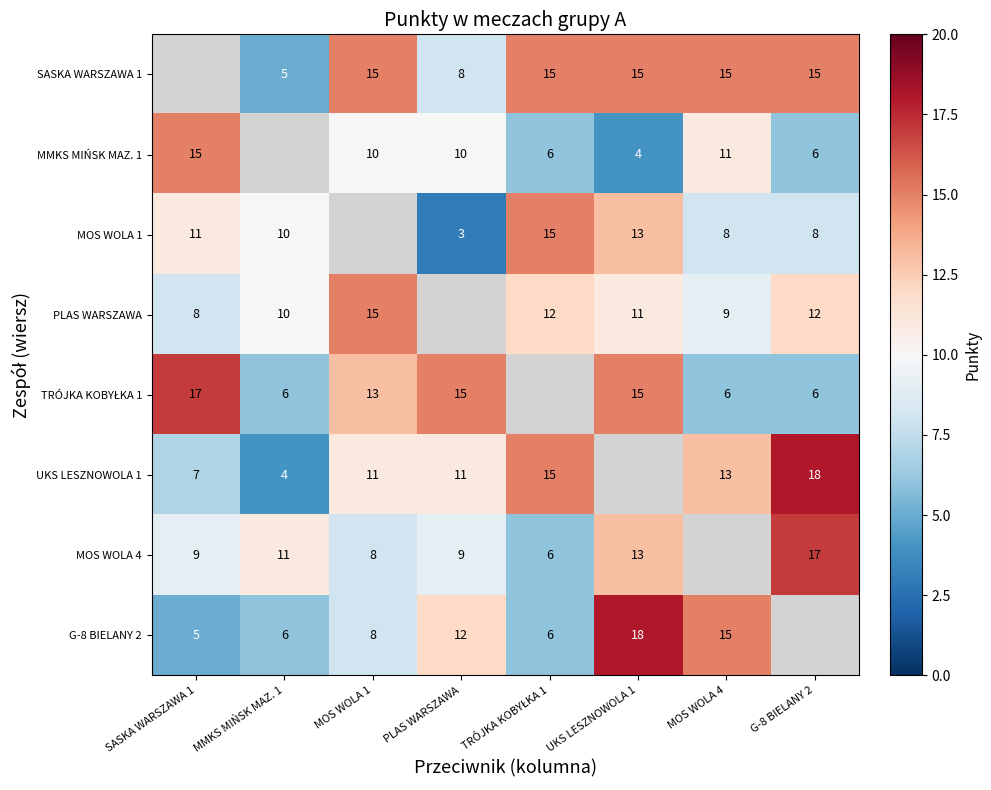

Which category has the lowest value across all series?

PLAS WARSZAWA